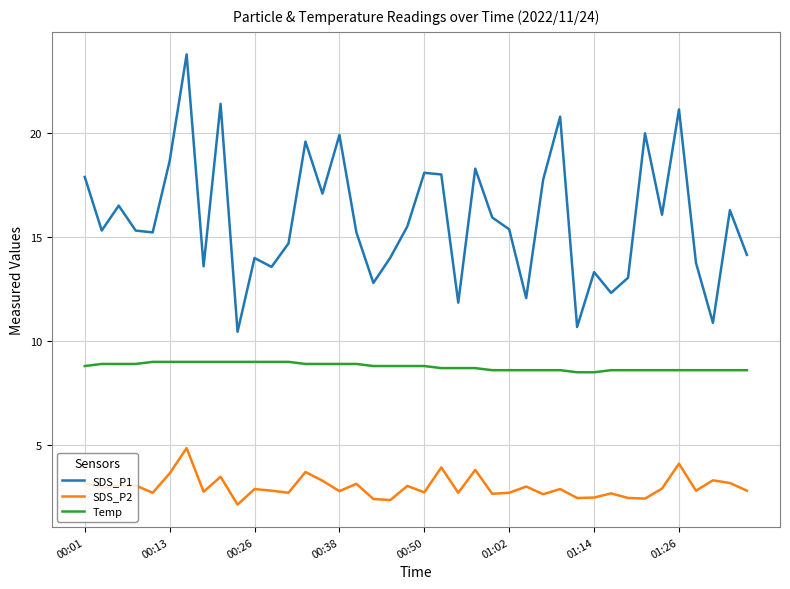

Rank the series by their maximum value, from lowest to highest.

SDS_P2, Temp, SDS_P1